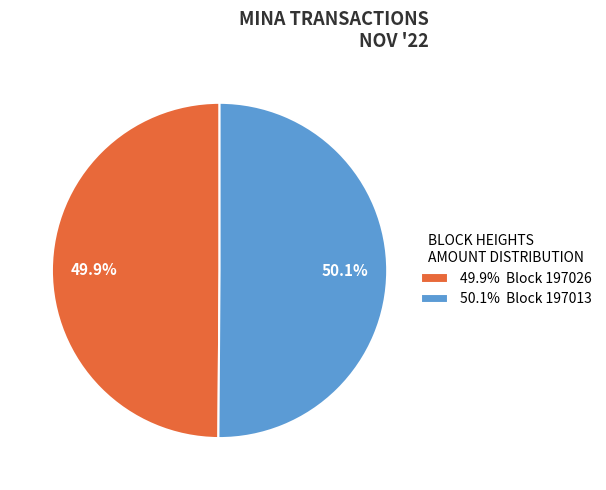

How many slices are in this pie chart?

2